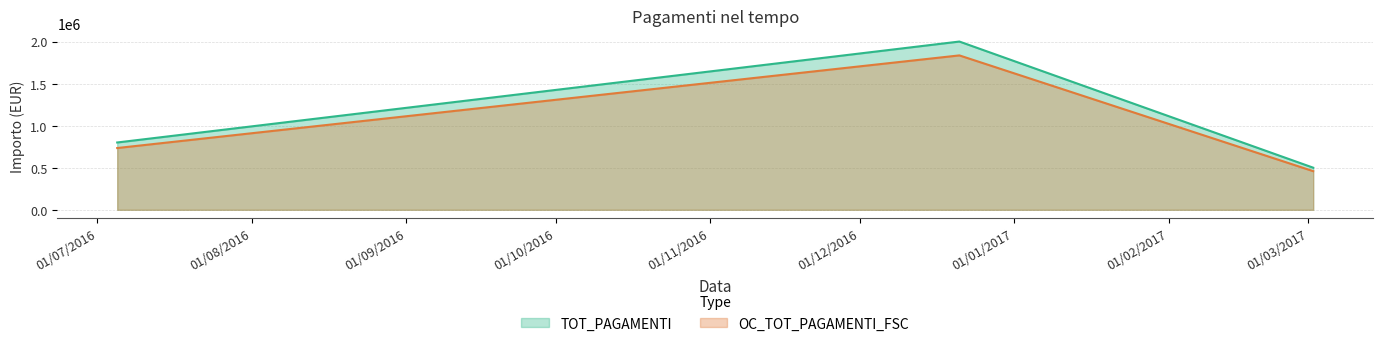

What is the sum of the TOT_PAGAMENTI values at 05/07/2016 and 02/03/2017?

1300460.0